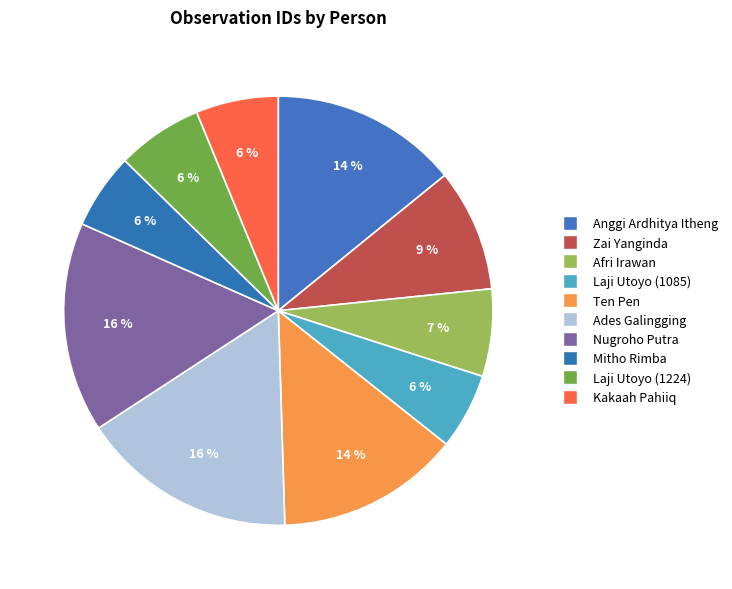

Between Afri Irawan and Ten Pen, which is larger?

Ten Pen